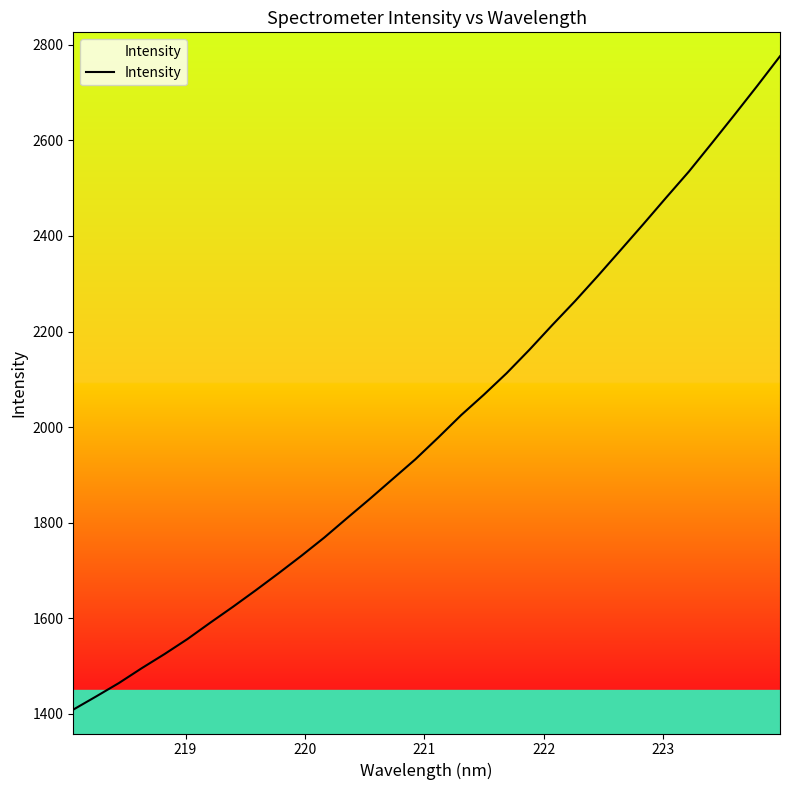

What is the difference between the maximum and minimum values?

1367.4